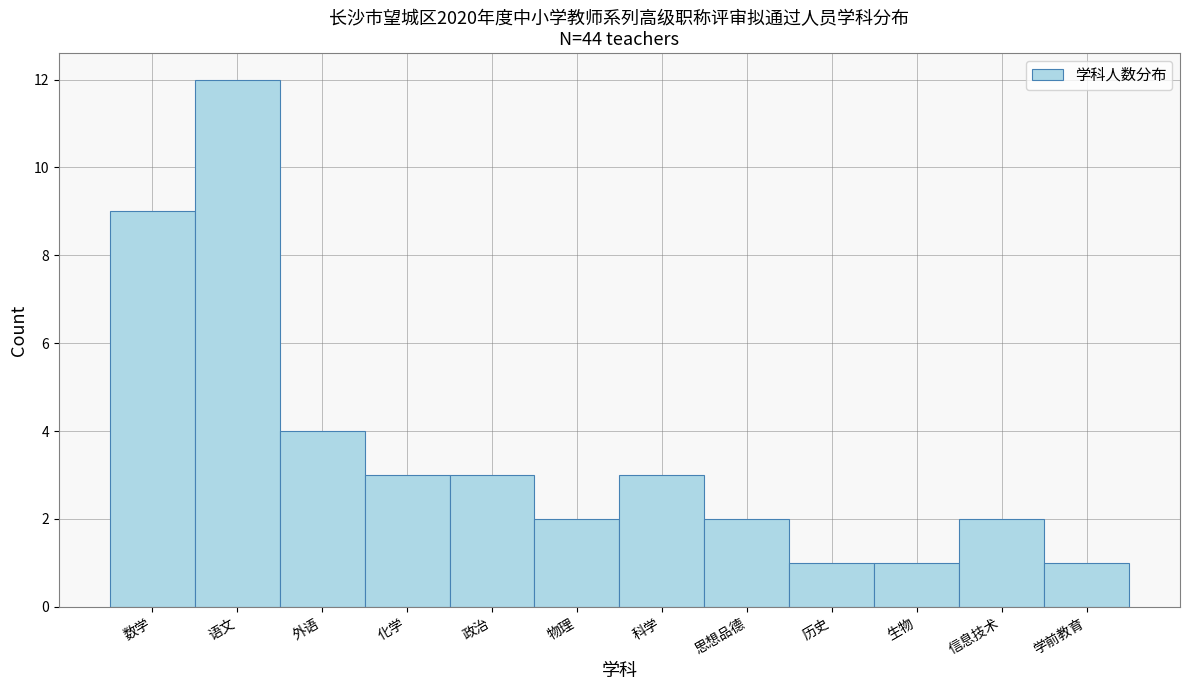

Reading left to right, list all the values displayed in this chart.

9	12	4	3	3	2	3	2	1	1	2	1